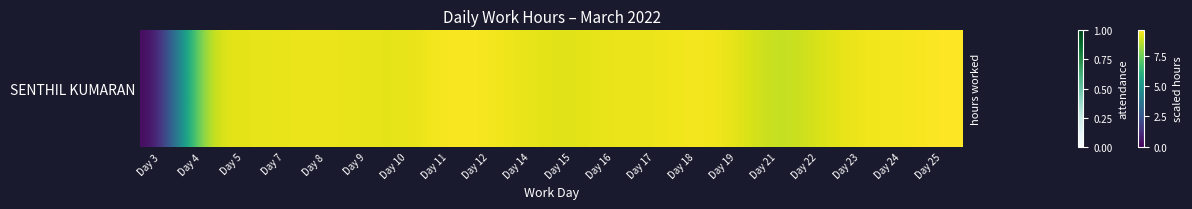

Between Day 9 and Day 25, which is larger?

Day 25